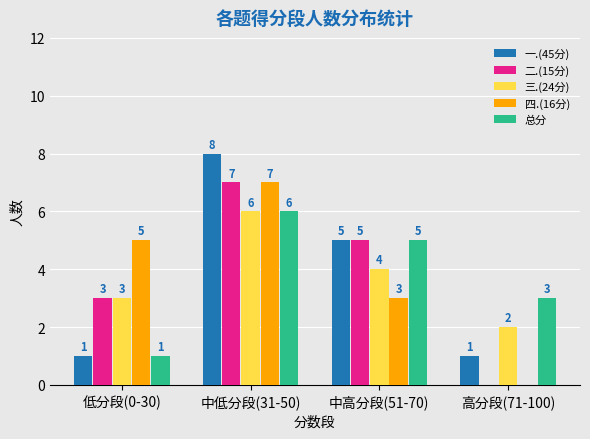

The 一.(45分) series shows 5 at 中高分段(51-70). True or false?

True